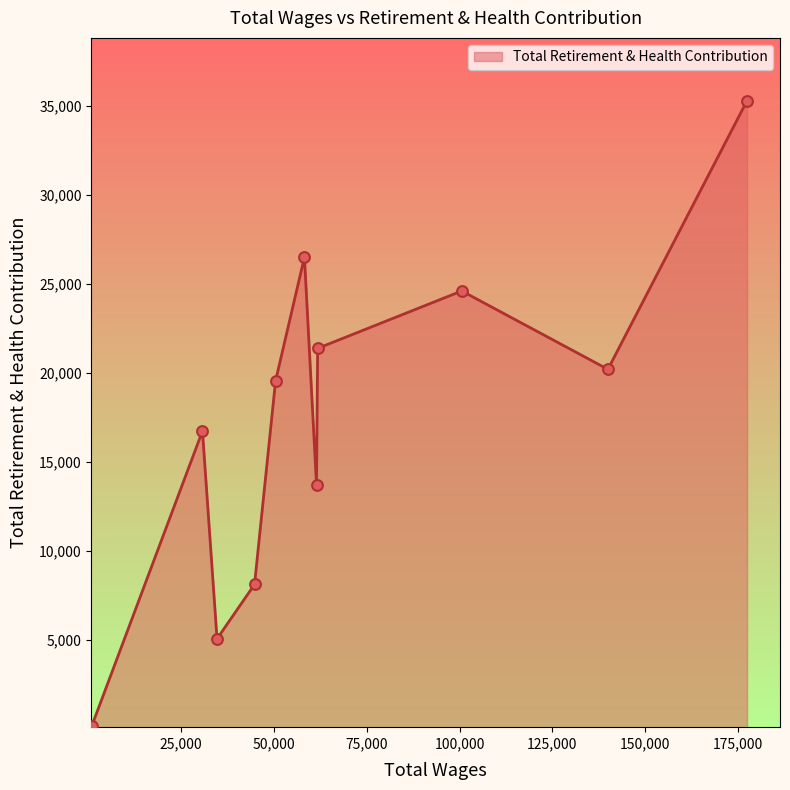

What is the greatest value displayed?

35297